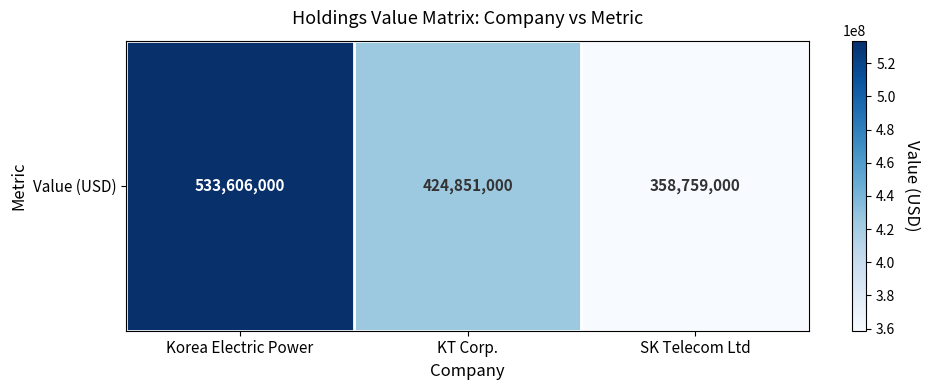

What is the minimum value shown in the chart?

358759000